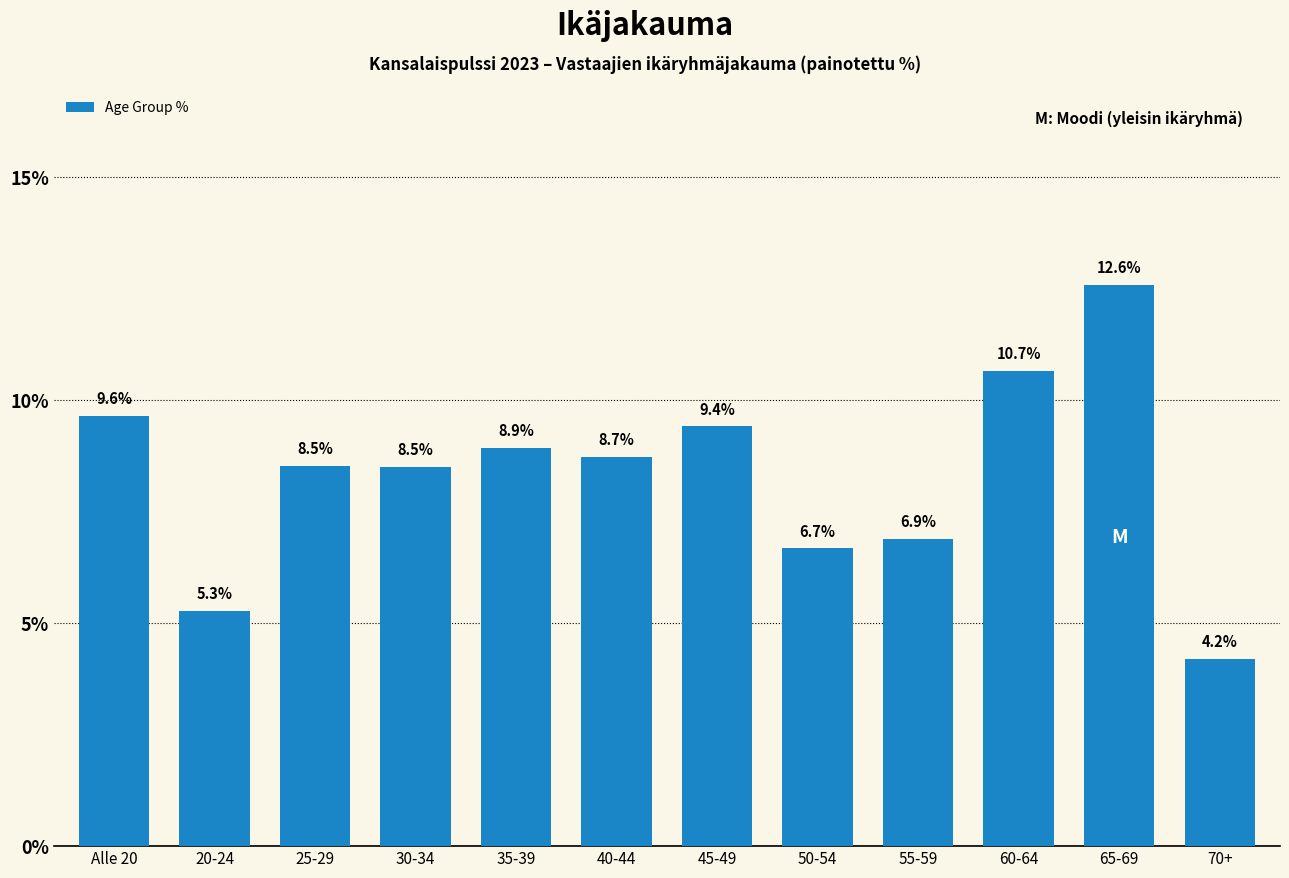

Reading left to right, what are all the values shown in this chart?

Alle 20=9.6	20-24=5.3	25-29=8.5	30-34=8.5	35-39=8.9	40-44=8.7	45-49=9.4	50-54=6.7	55-59=6.9	60-64=10.7	65-69=12.6	70+=4.2